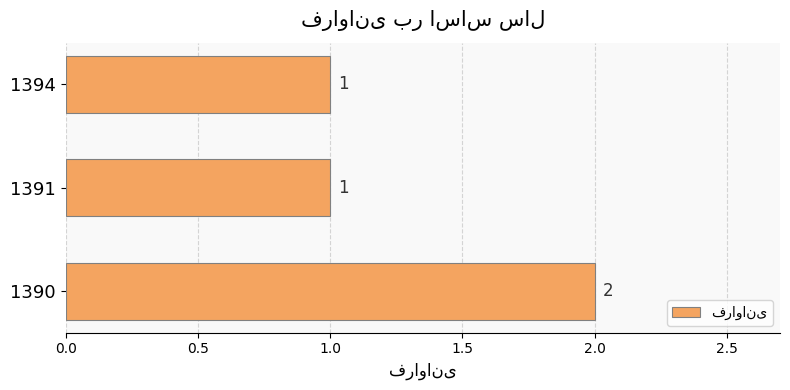

Count the values in the range 1 to 2.

3